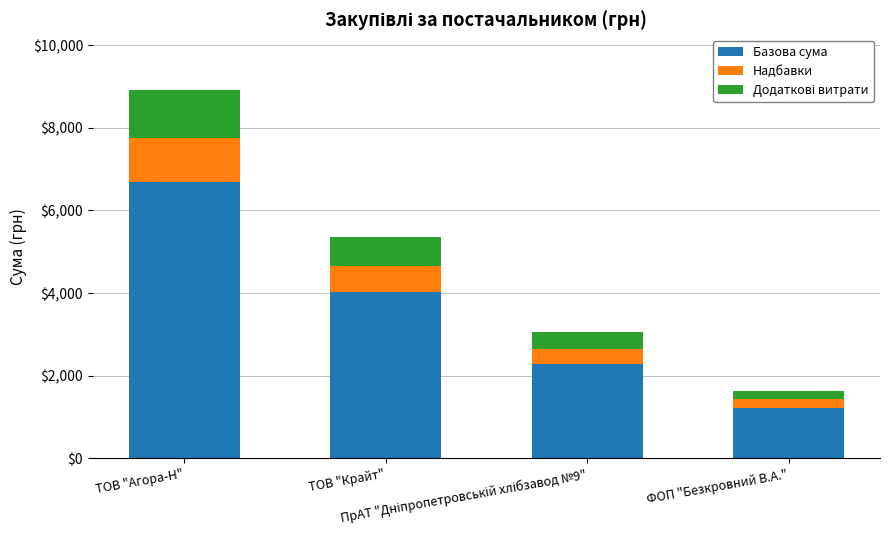

What is the highest value of the Базова сума series?

6691.5